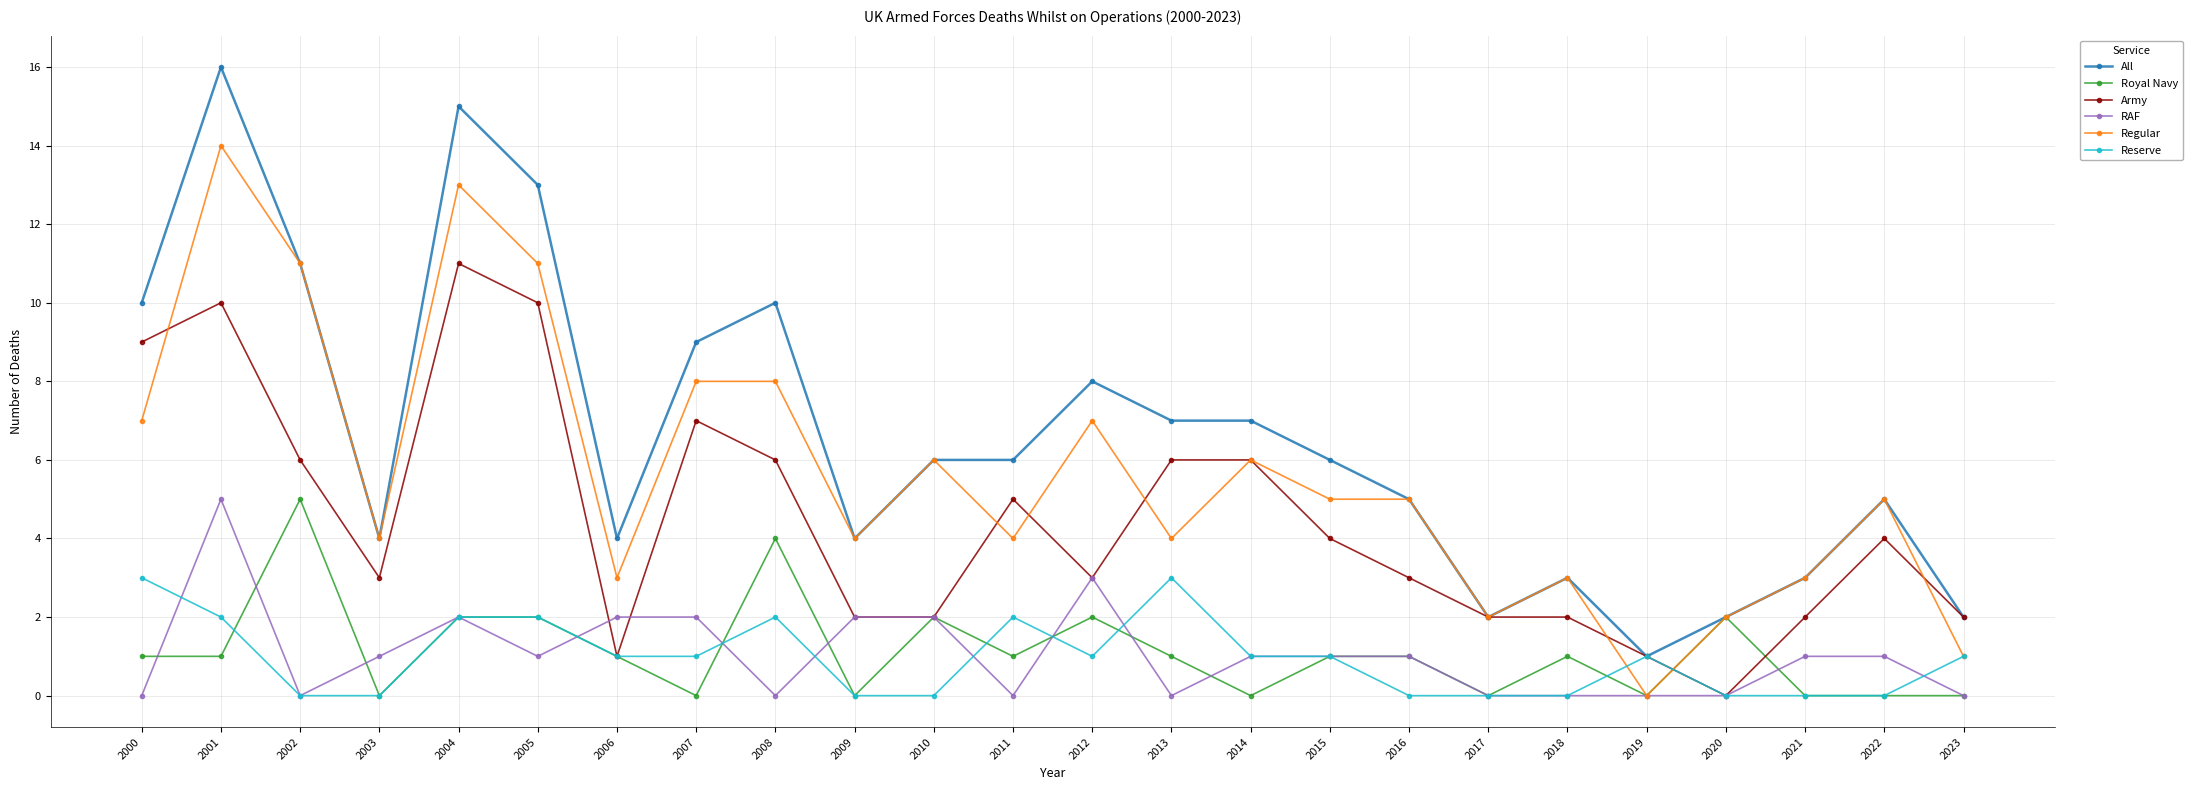

What is the sum of the Army values at 2017 and 2023?

4